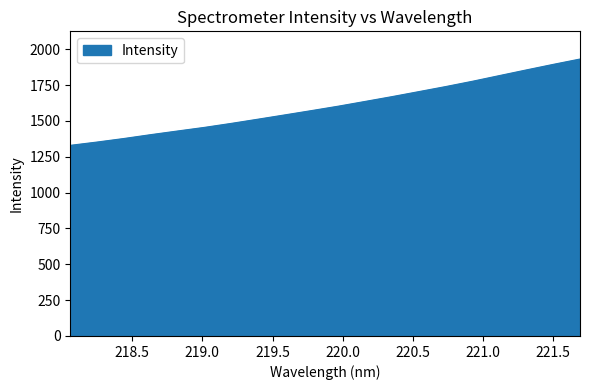

What is the minimum value shown in the chart?

1329.6